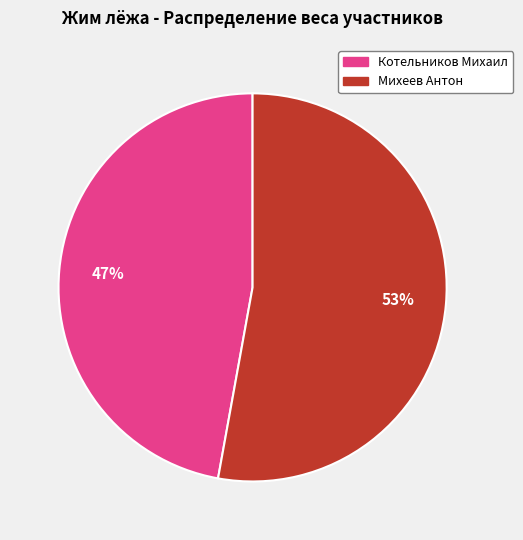

Do Котельников Михаил and Михеев Антон together represent more than half of the pie?

Yes